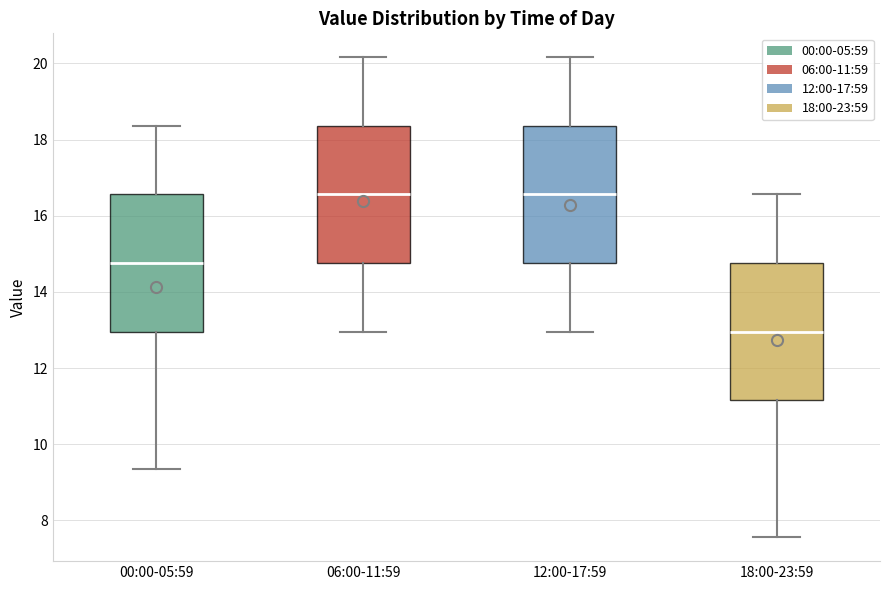

Reading left to right, transcribe this box plot: for each box, give where its median line is, the range the box spans, and where its two whiskers end, as read against the y-axis. The values are not printed on the chart, so give them approximately, as read against the axis.

00:00-05:59: median 14.8, box 13.0 to 16.6, whiskers 9.4 to 18.4
06:00-11:59: median 16.6, box 14.8 to 18.4, whiskers 13.0 to 20.2
12:00-17:59: median 16.6, box 14.8 to 18.4, whiskers 13.0 to 20.2
18:00-23:59: median 13.0, box 11.2 to 14.8, whiskers 7.6 to 16.6